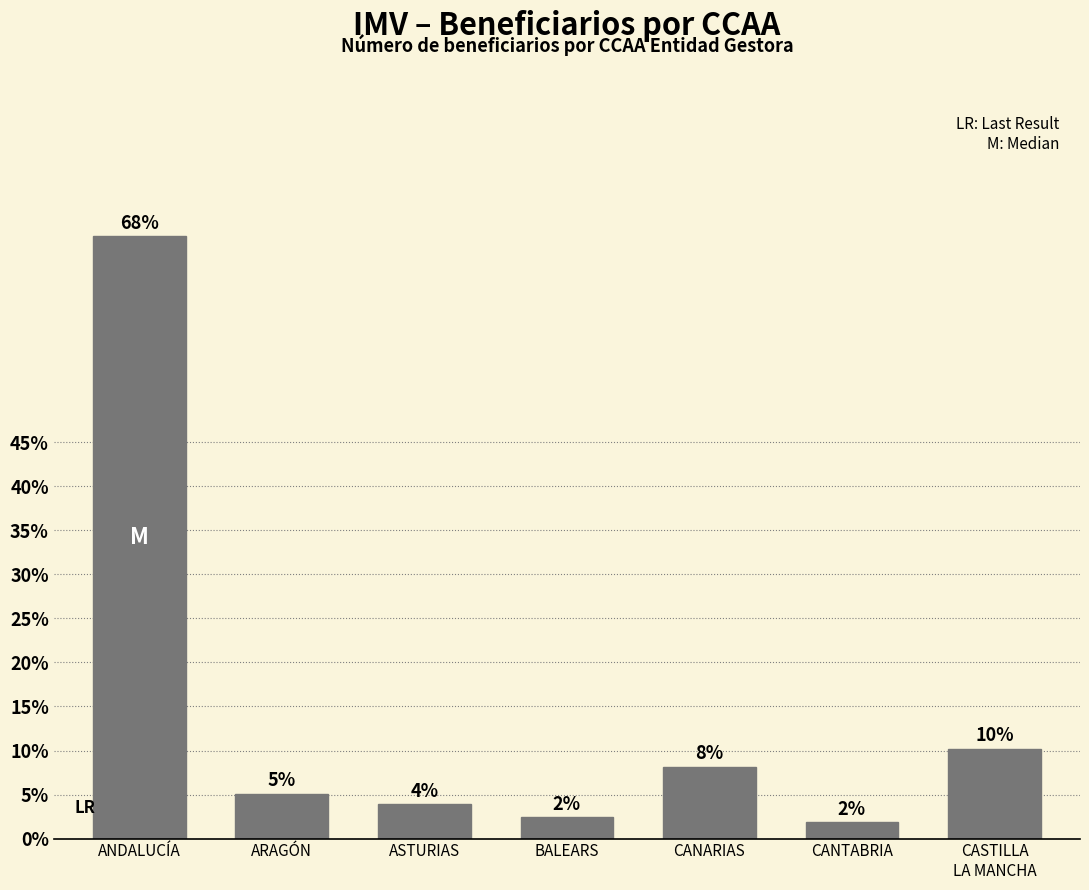

How many bars are there in total?

7